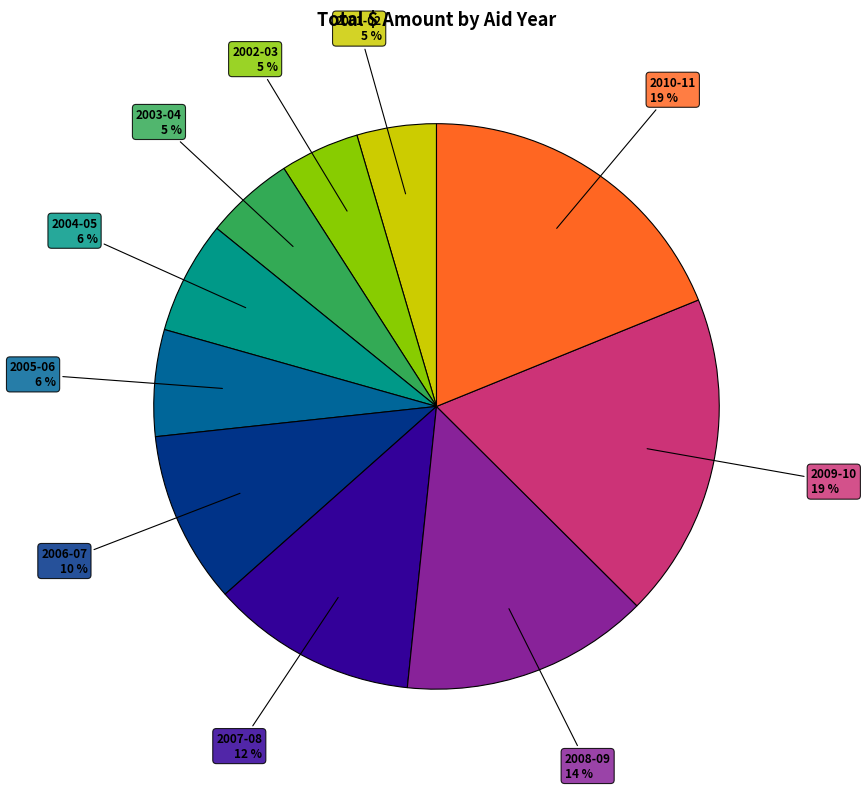

Approximately how many times larger is the value at 2001-02 compared to 2002-03?

1.0